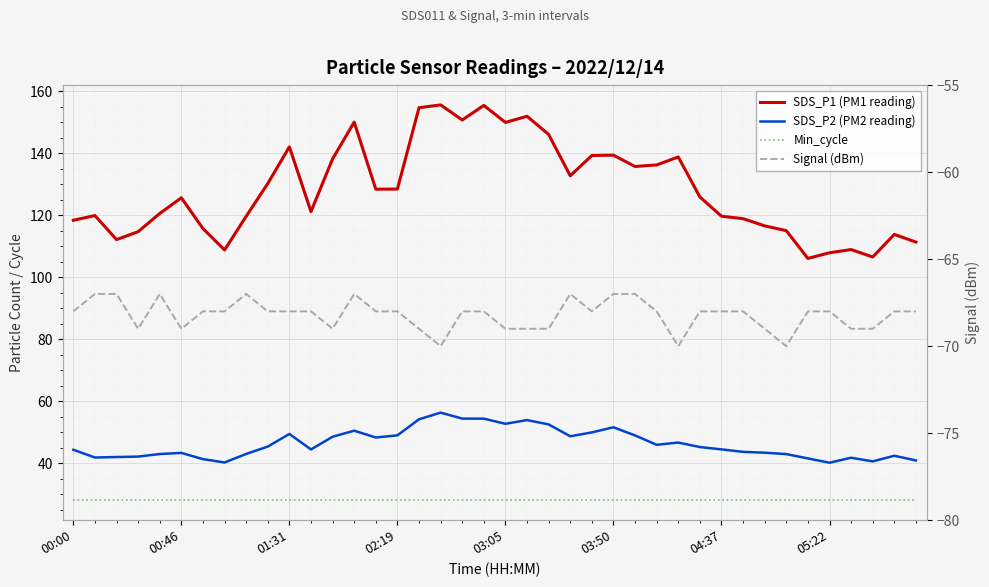

True or false: Signal (dBm) and SDS_P1 (PM1 reading) intersect in this chart.

False